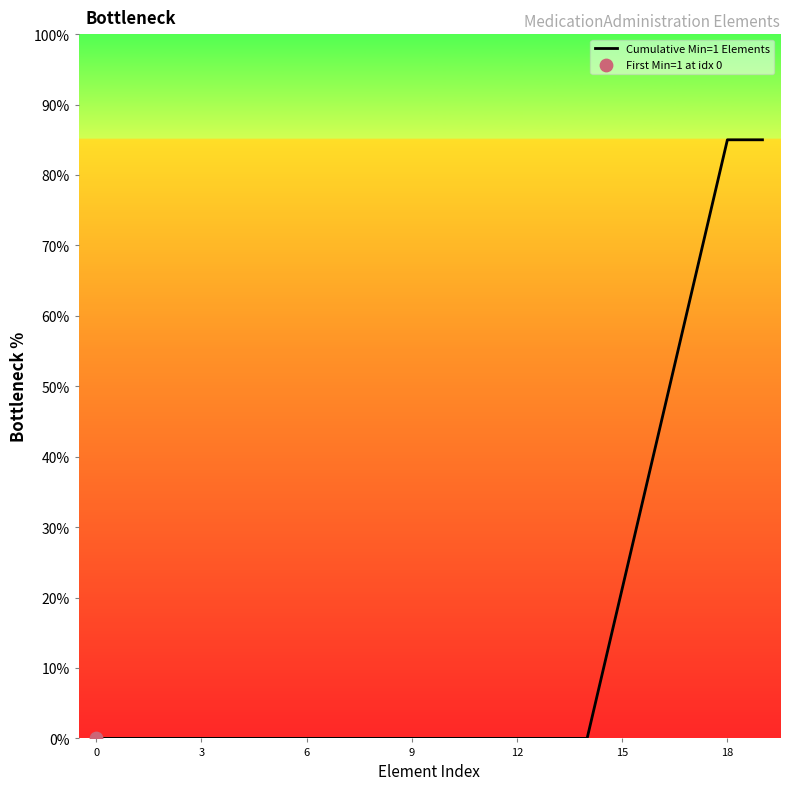

Which has a higher value, 15 or 12?

15